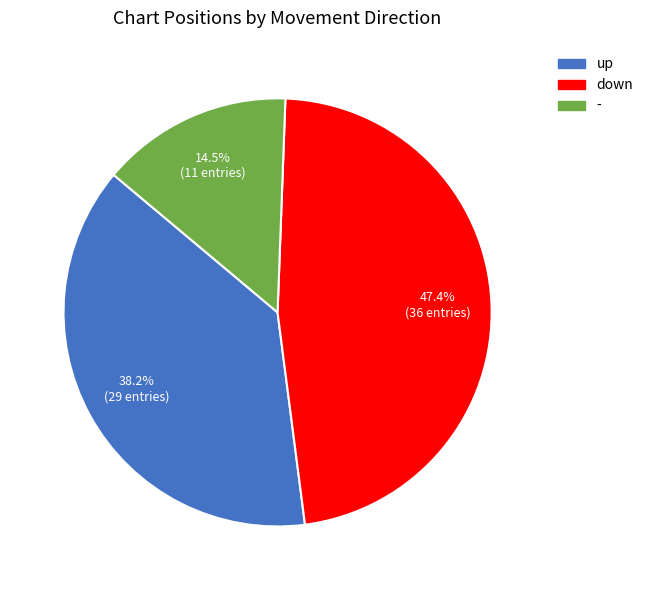

What is the largest slice in the pie chart?

down